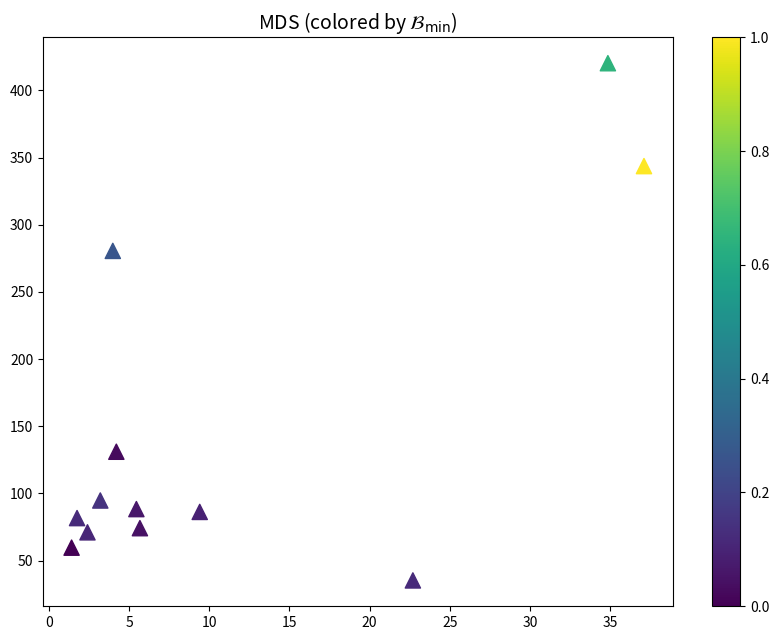

What Y value in the scatter plot is closest to 227?

280.5